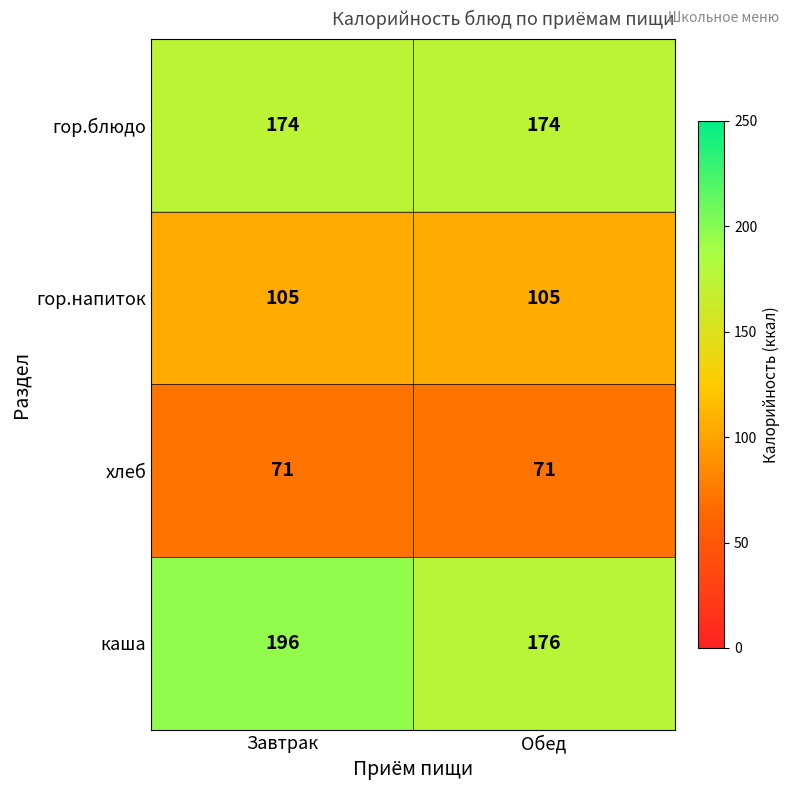

The value of каша at Завтрак is 347. True or false?

False